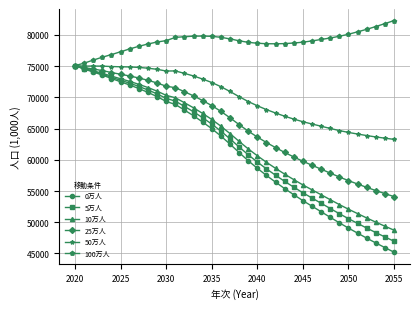

What is the difference between the maximum and minimum values in the 0万人 series?

29888.8